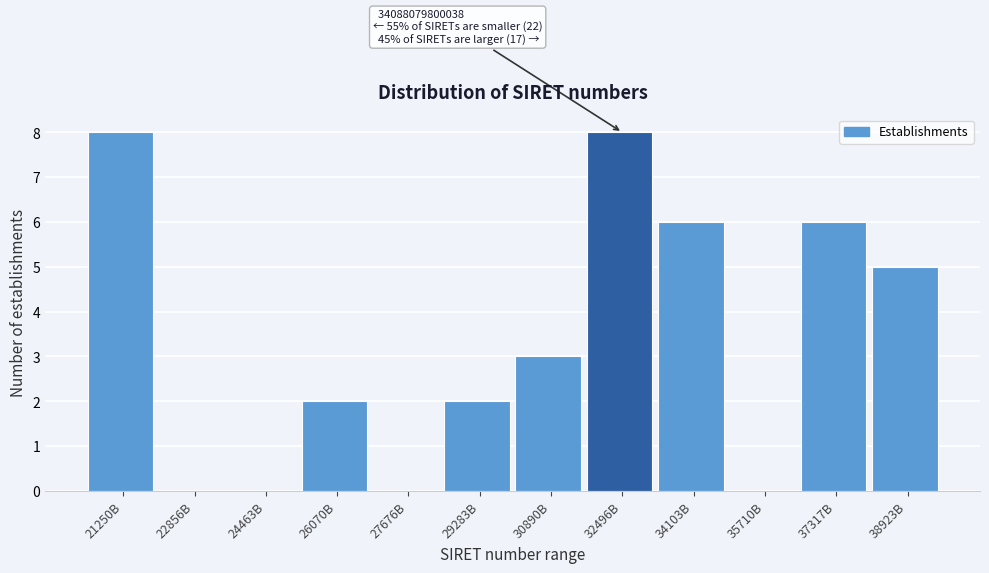

Reading left to right, what are all the values shown in this chart?

21250B=8	22856B=0	24463B=0	26070B=2	27676B=0	29283B=2	30890B=3	32496B=8	34103B=6	35710B=0	37317B=6	38923B=5